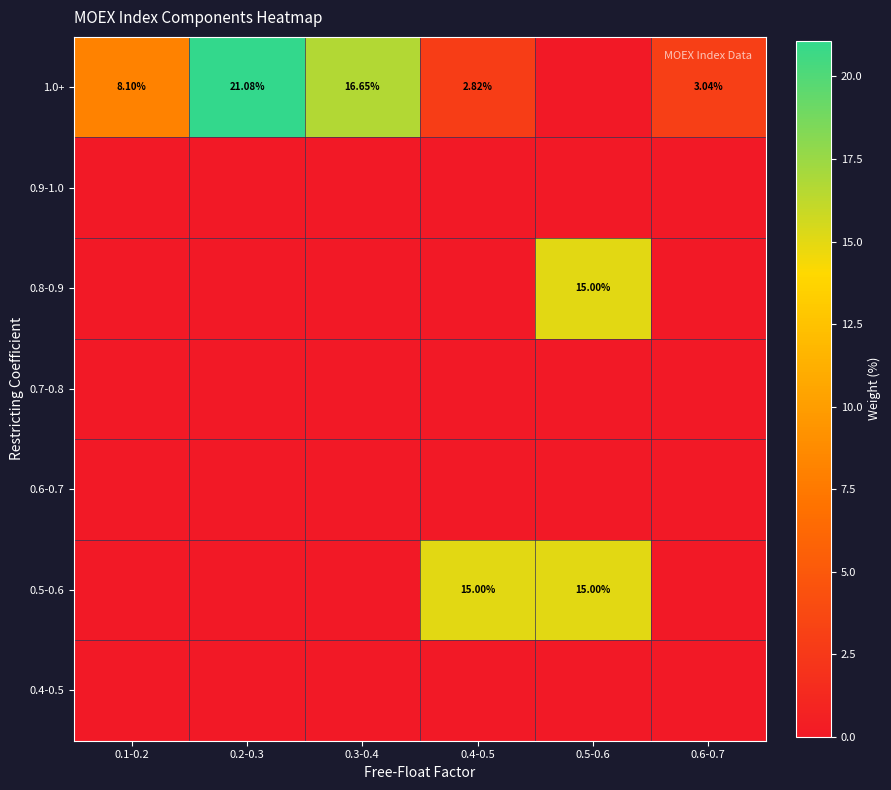

The value of 0.8-0.9 at 0.6-0.7 is 0.0. True or false?

True